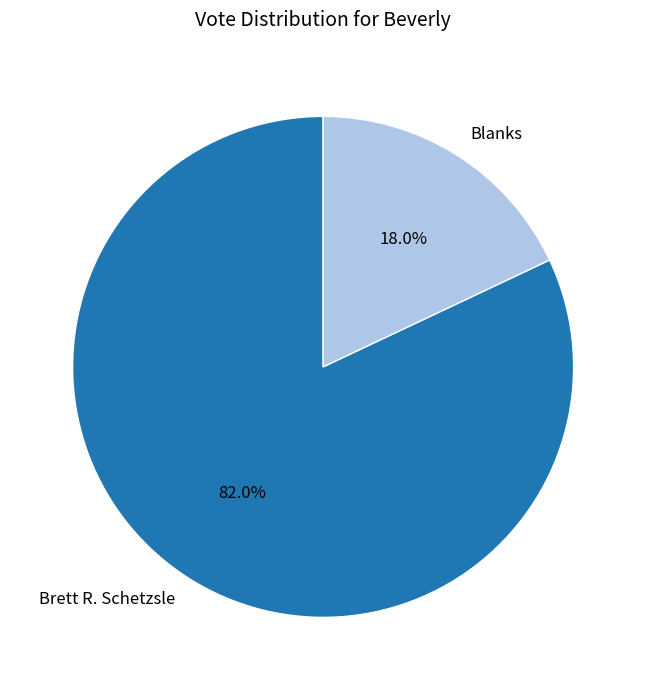

What is the largest slice in the pie chart?

Brett R. Schetzsle